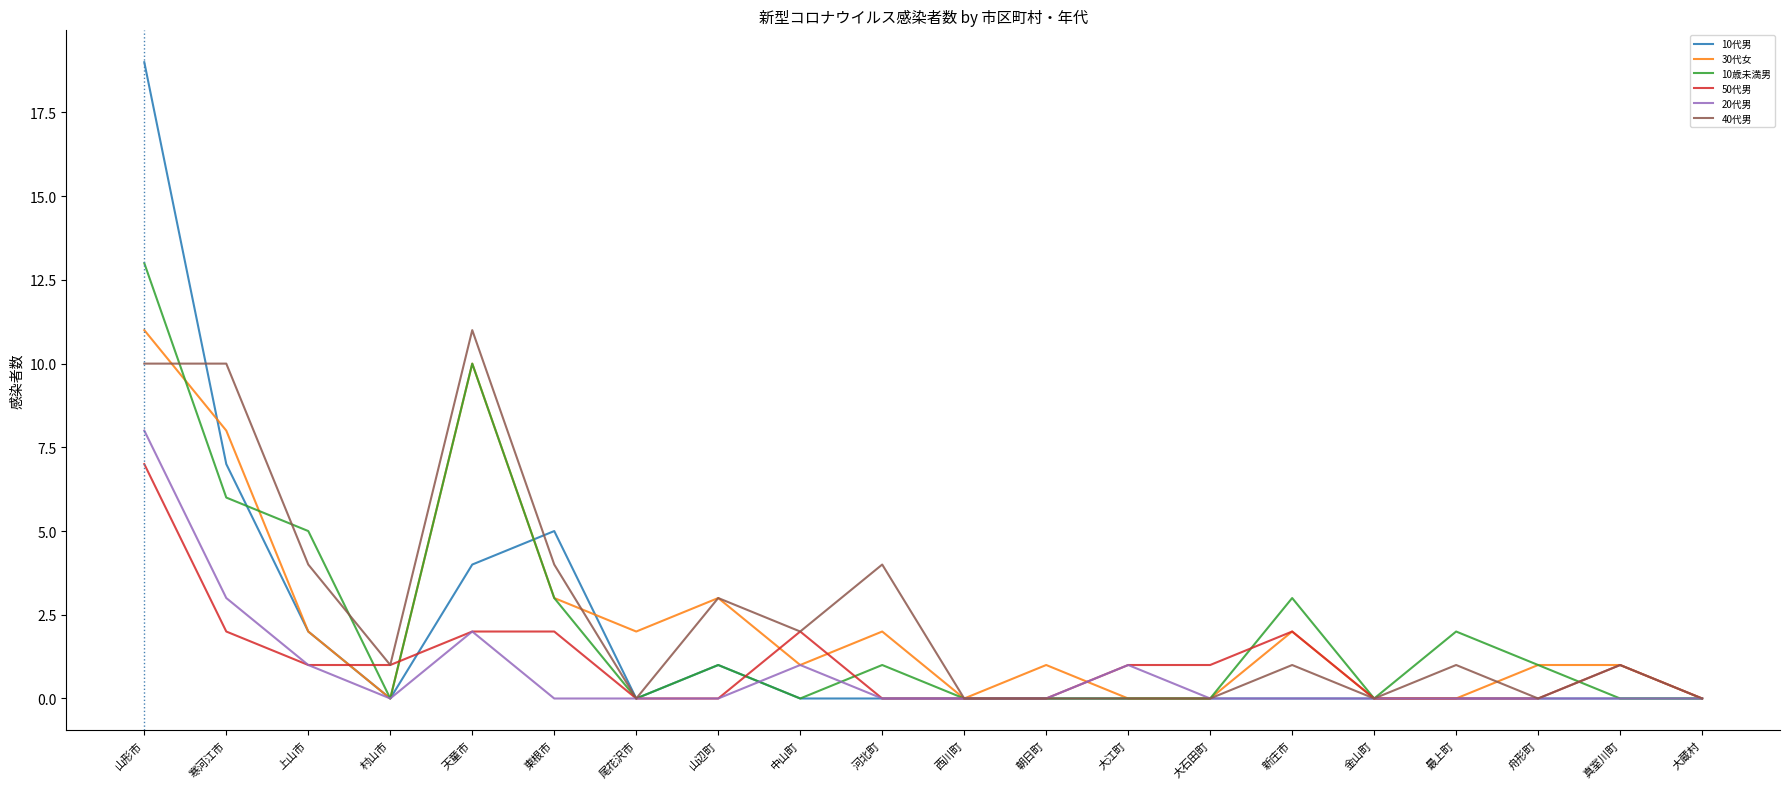

Which label corresponds to the largest value in the chart?

山形市